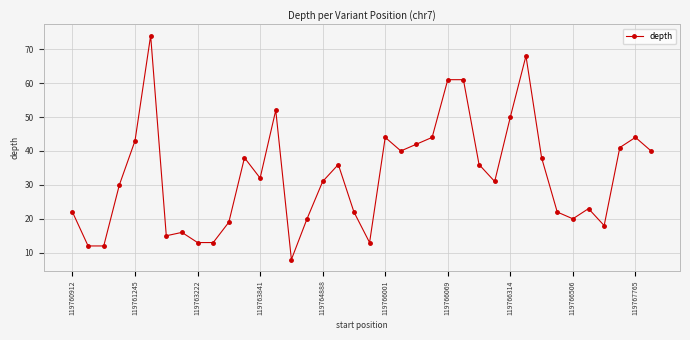

How many categories are shown in the chart?

38